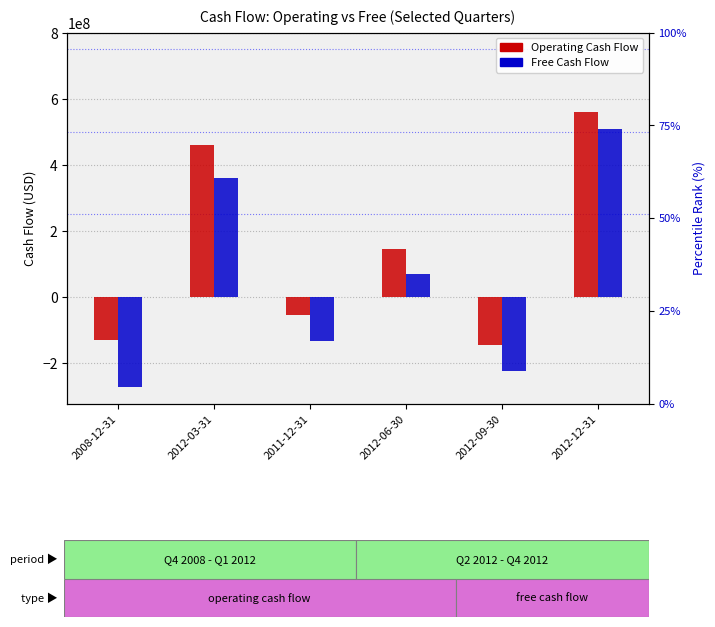

Reading right to left, extract all data points from this chart.

Operating Cash Flow: 561400000	-145300000	145900000	-54900000	461500000	-131099000
Free Cash Flow: 508100000	-223600000	68300000	-134400000	360000000	-272402000